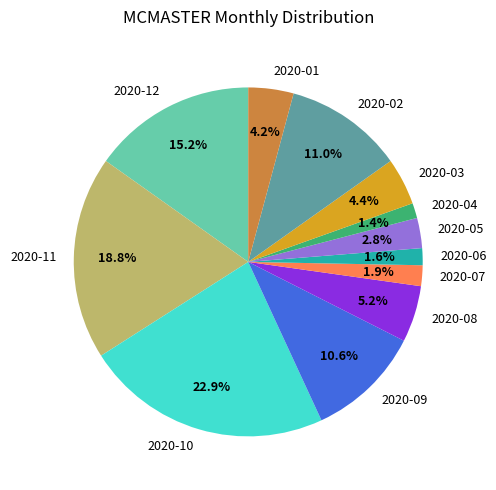

The 2020-09 slice represents 3% of the pie. True or false?

False